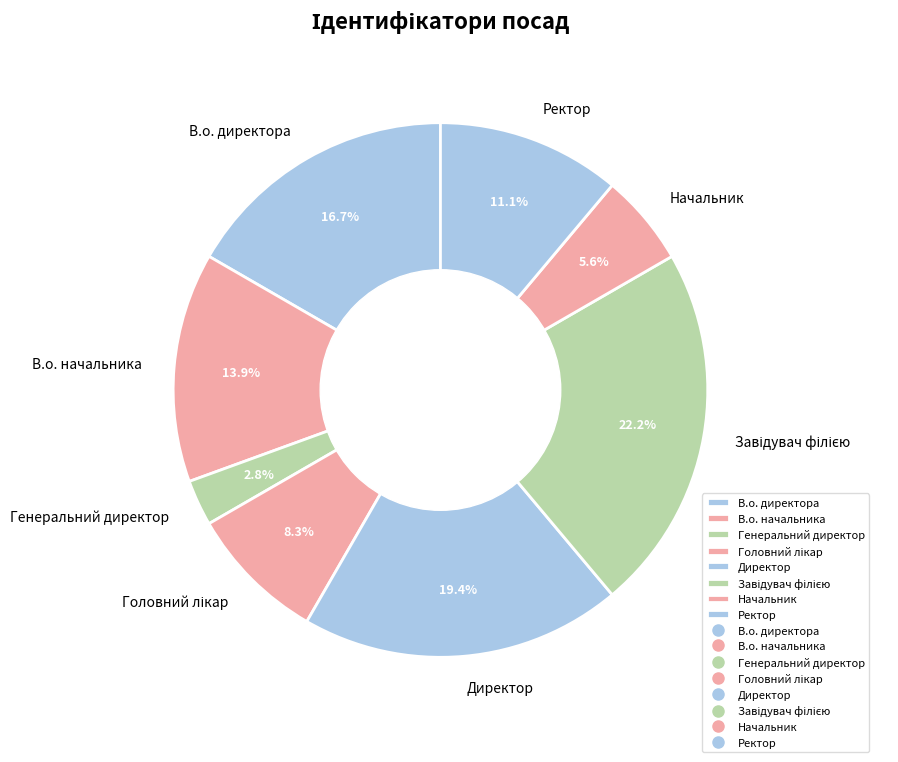

Does В.о. начальника represent more than half of the total?

No